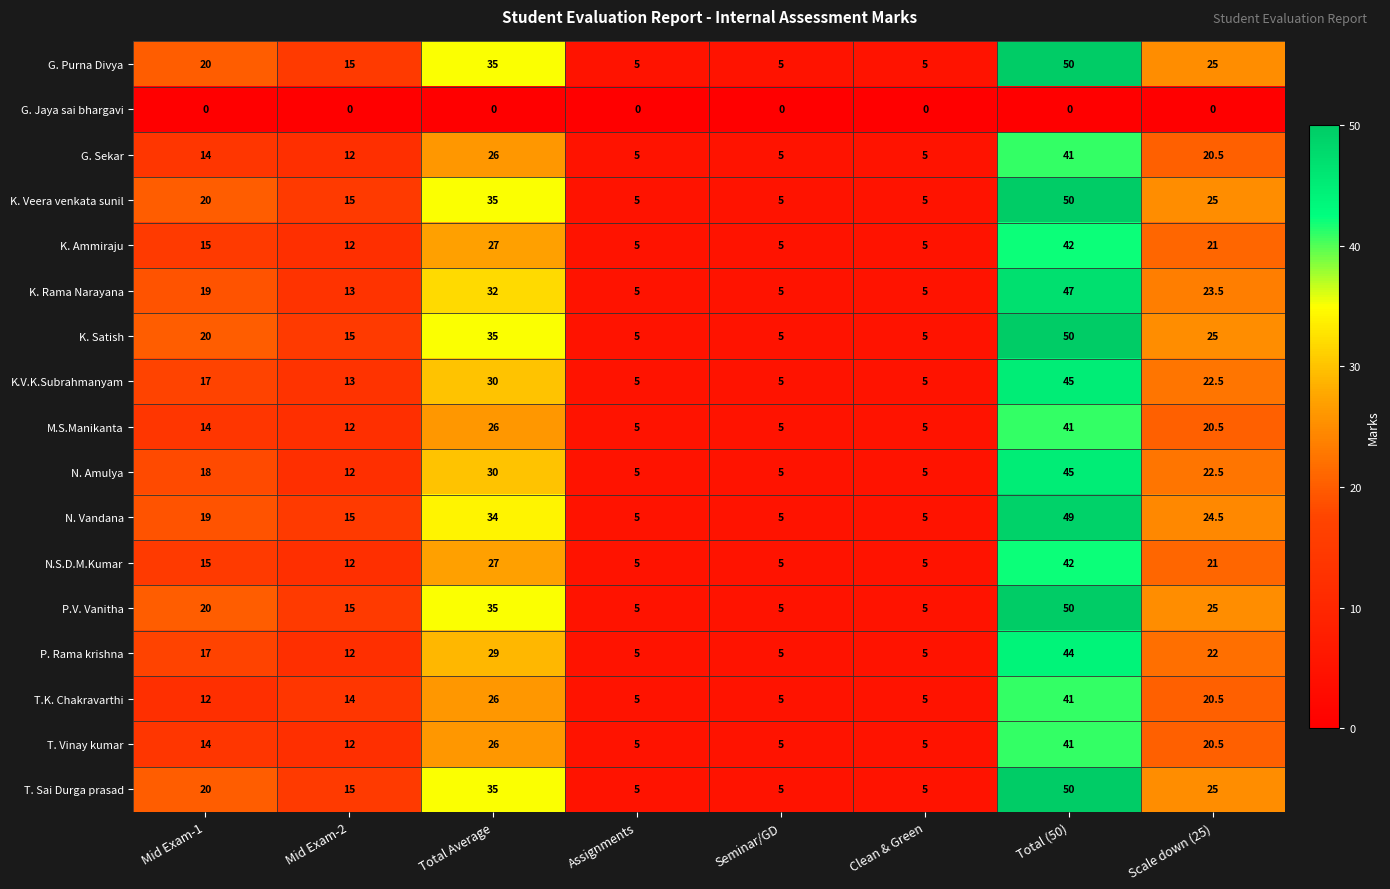

Where is K. Veera venkata sunil nearest to the value 27?

Scale down (25)